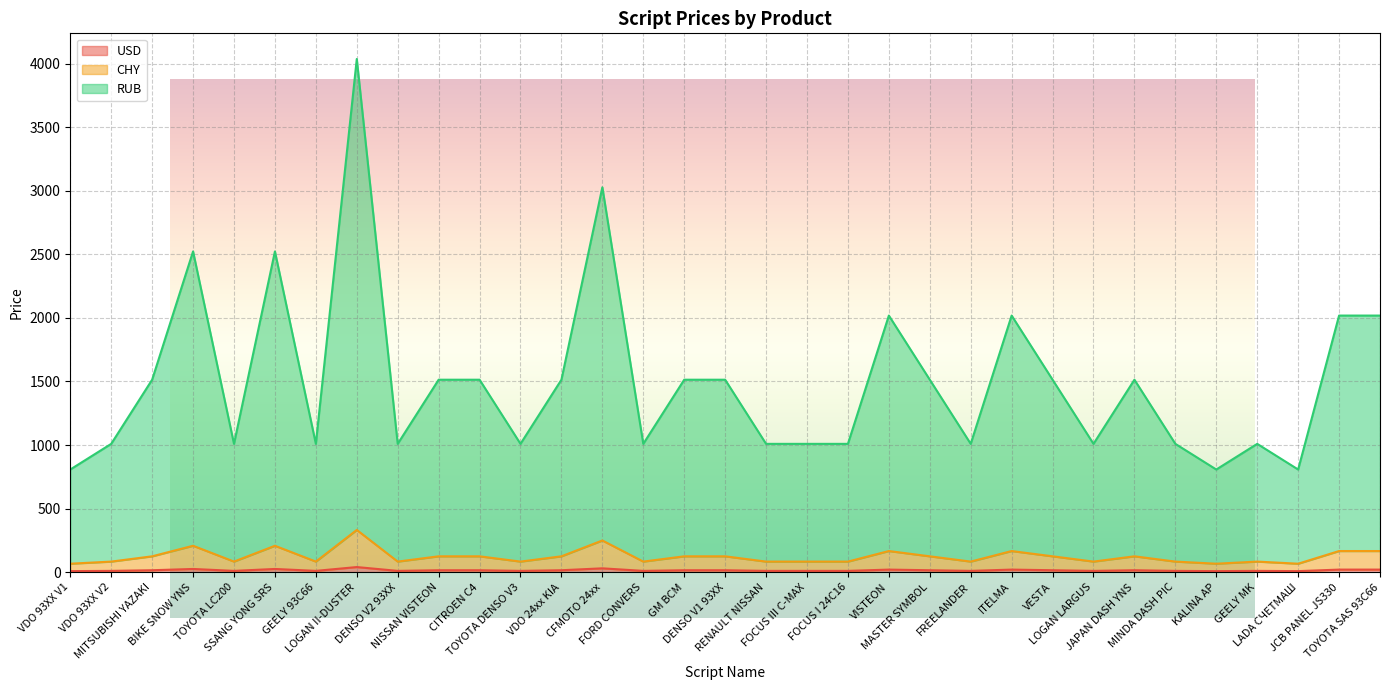

At which category does the chart reach its peak across all series?

LOGAN II-DUSTER